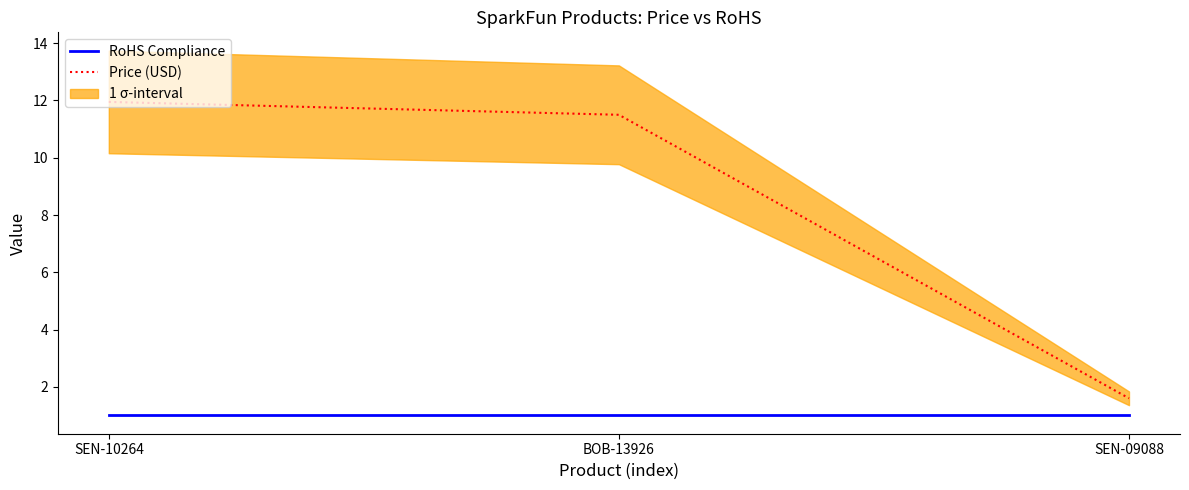

Between SEN-10264 and BOB-13926, which series saw the biggest shift?

Price (USD)